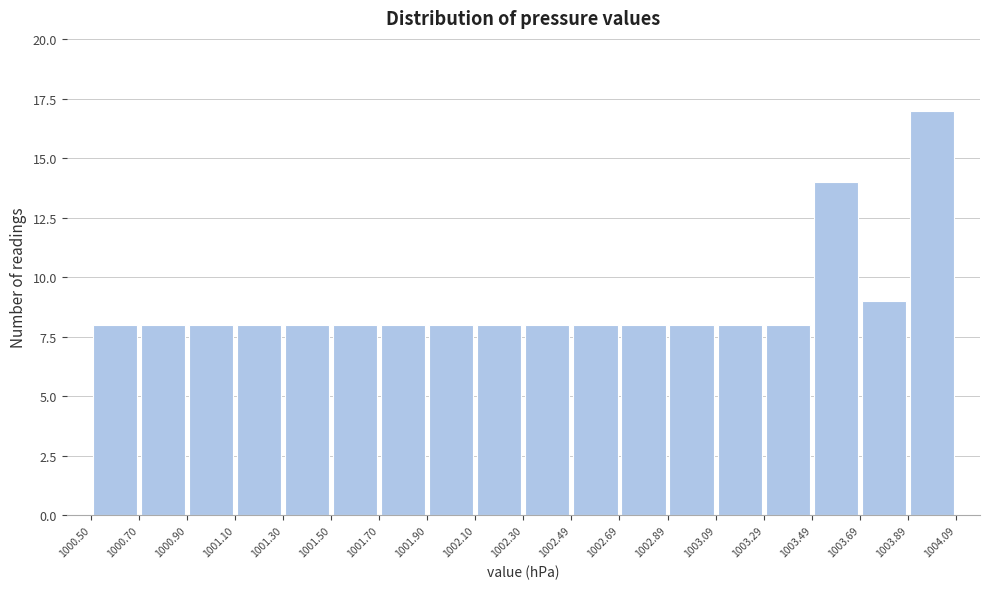

Reading left to right, list every bar in this chart as the range it spans on the x-axis followed by its height. The values are not printed on the chart, so give them approximately, as read against the axis.

1000.50 to 1000.70: 8
1000.70 to 1000.90: 8
1000.90 to 1001.10: 8
1001.10 to 1001.30: 8
1001.30 to 1001.50: 8
1001.50 to 1001.70: 8
1001.70 to 1001.90: 8
1001.90 to 1002.10: 8
1002.10 to 1002.30: 8
1002.30 to 1002.49: 8
1002.49 to 1002.69: 8
1002.69 to 1002.89: 8
1002.89 to 1003.09: 8
1003.09 to 1003.29: 8
1003.29 to 1003.49: 8
1003.49 to 1003.69: 14
1003.69 to 1003.89: 9
1003.89 to 1004.09: 17